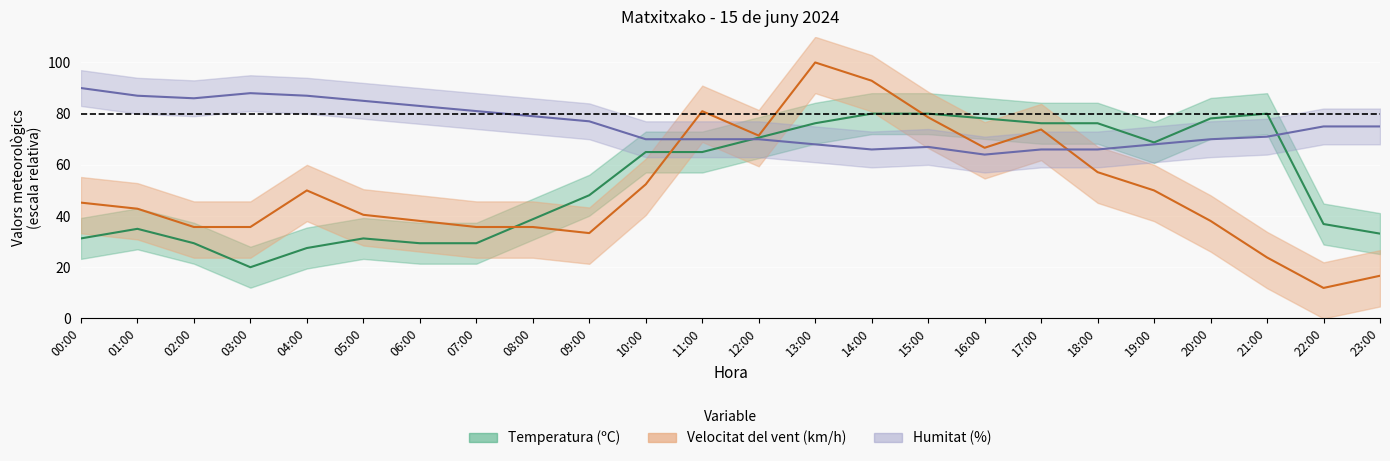

How many intersections are there between Humitat (%) and Temperatura (ºC)?

2